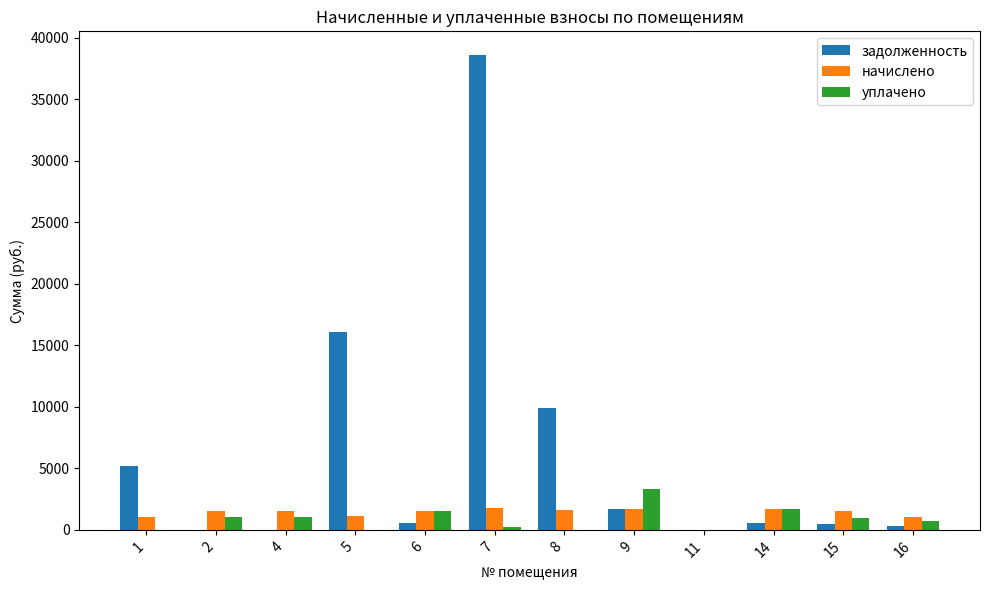

Which series has the largest total across all categories?

задолженность